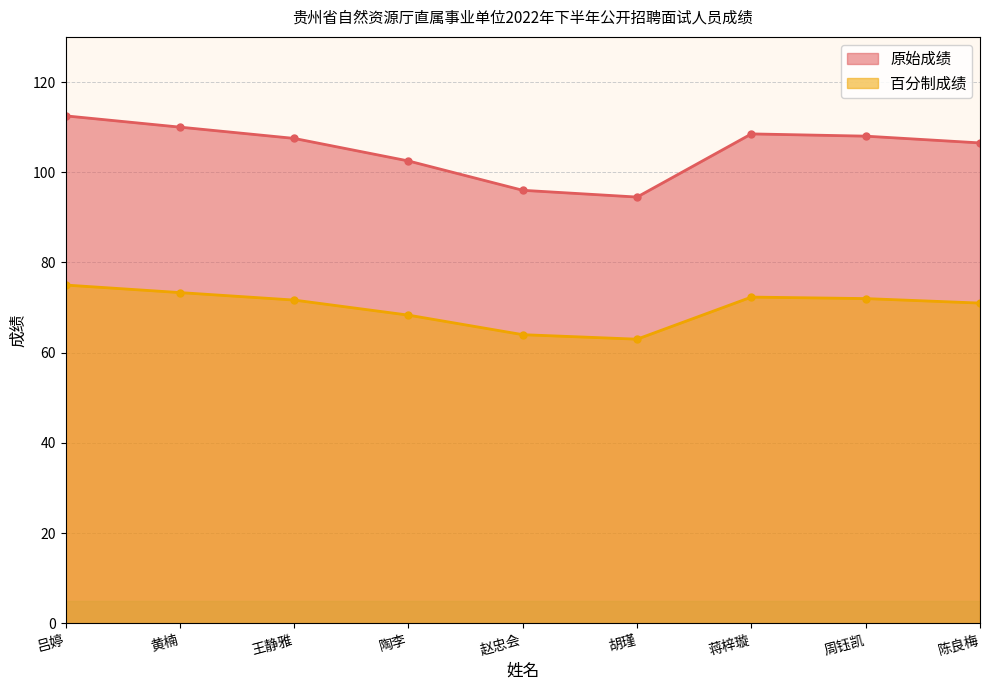

The value of 百分制成绩 at 周钰凯 is 17.8. True or false?

False